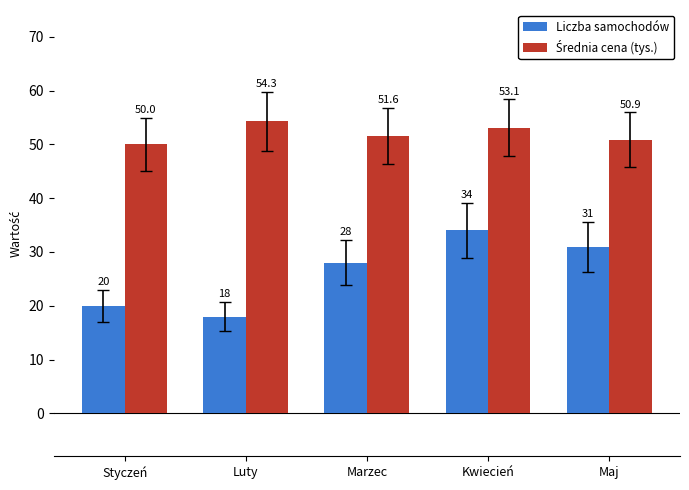

True or false: Liczba samochodów has a value of 31.0 at Maj.

True